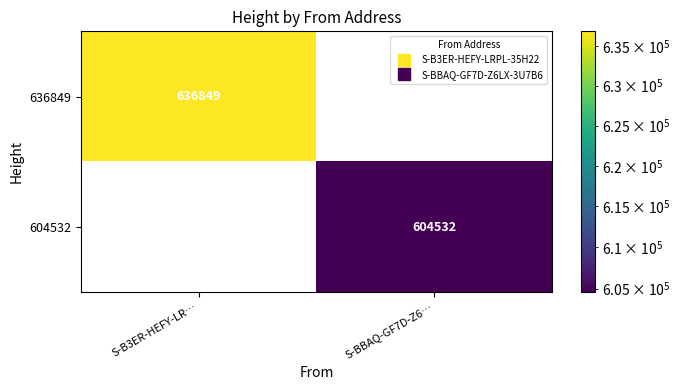

Is it true that 604532 equals 0 at S-B3ER-HEFY-LR…?

True